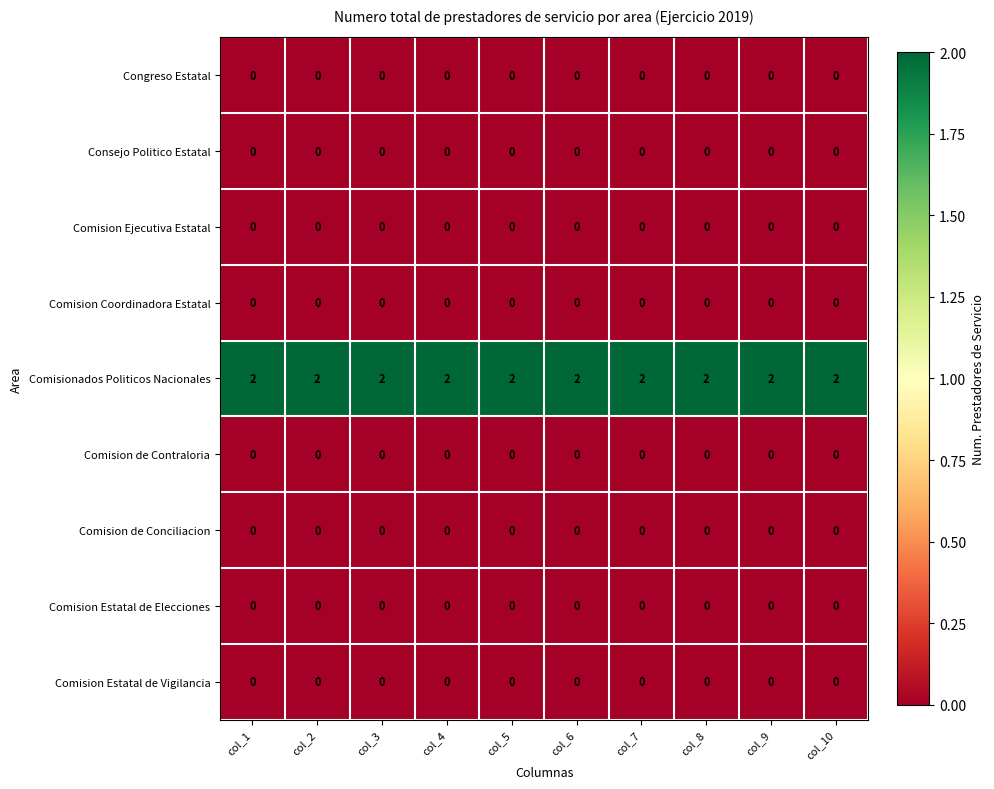

The value of Comision Estatal de Vigilancia at col_3 is 0. True or false?

True